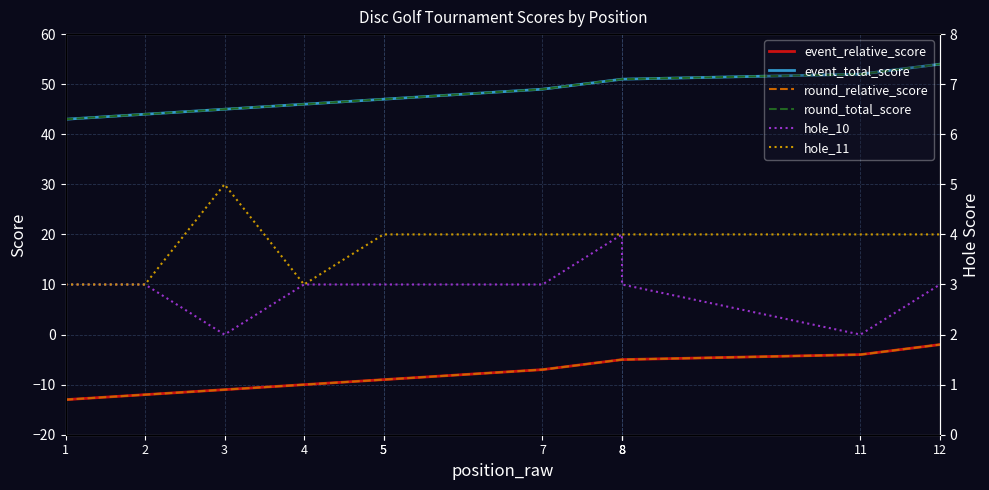

True or false: event_relative_score has more than 0 points higher than both neighbors.

False